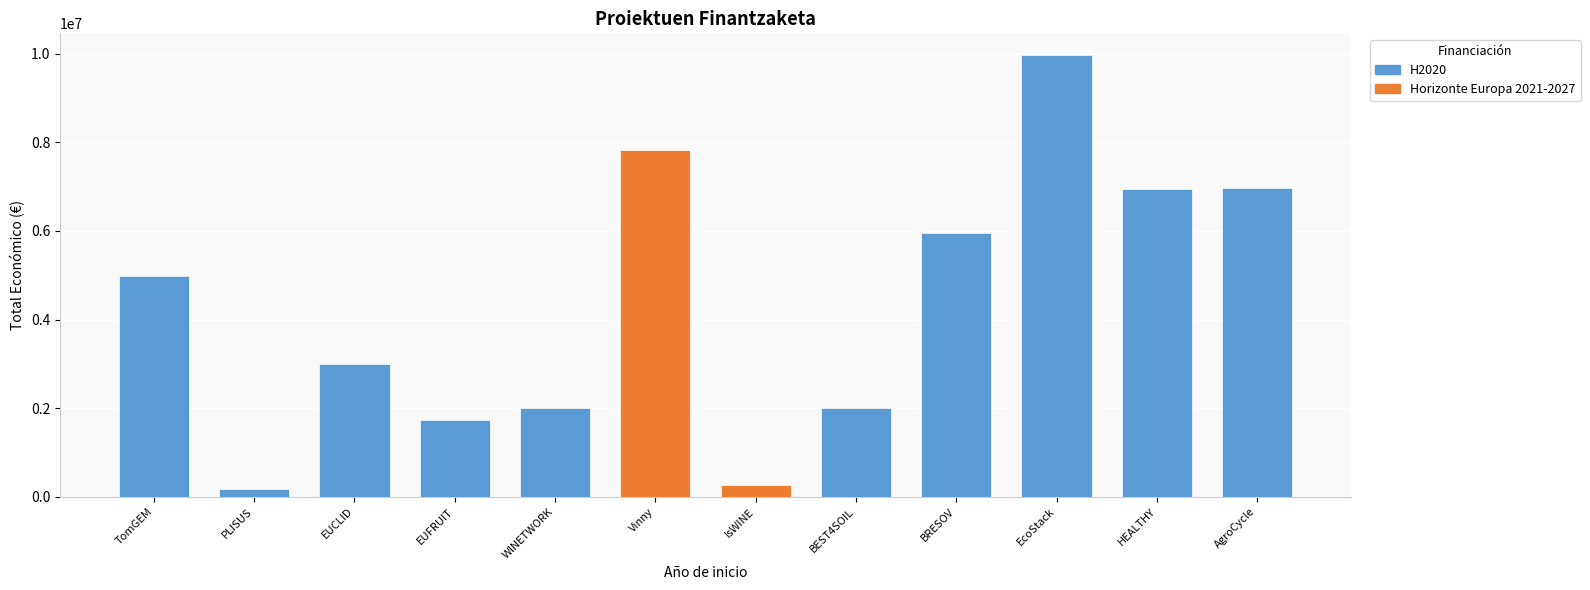

What is the sum of all values?

51832527